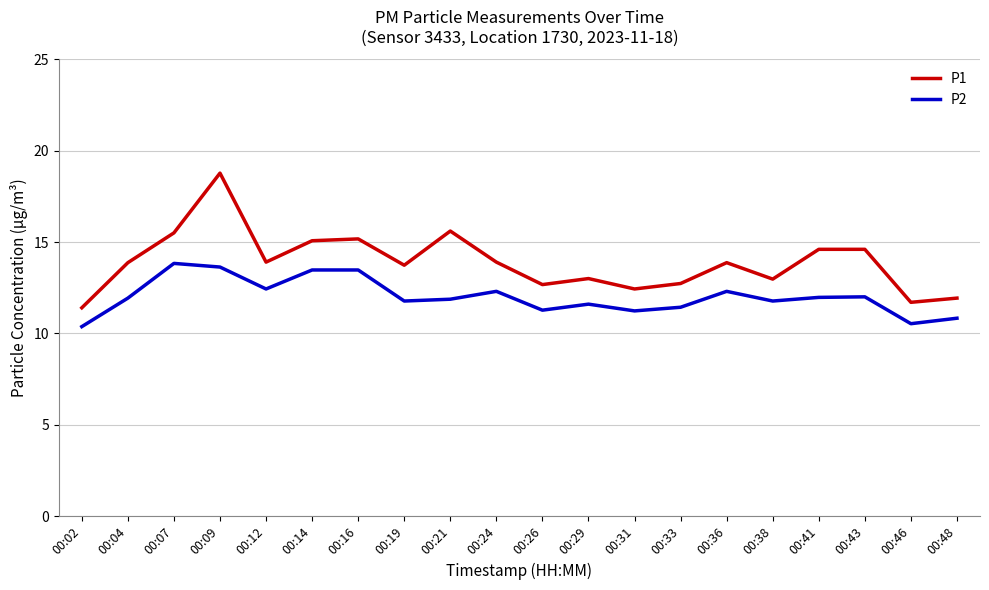

What is the difference between the P1 values at 00:48 and 00:19?

1.8